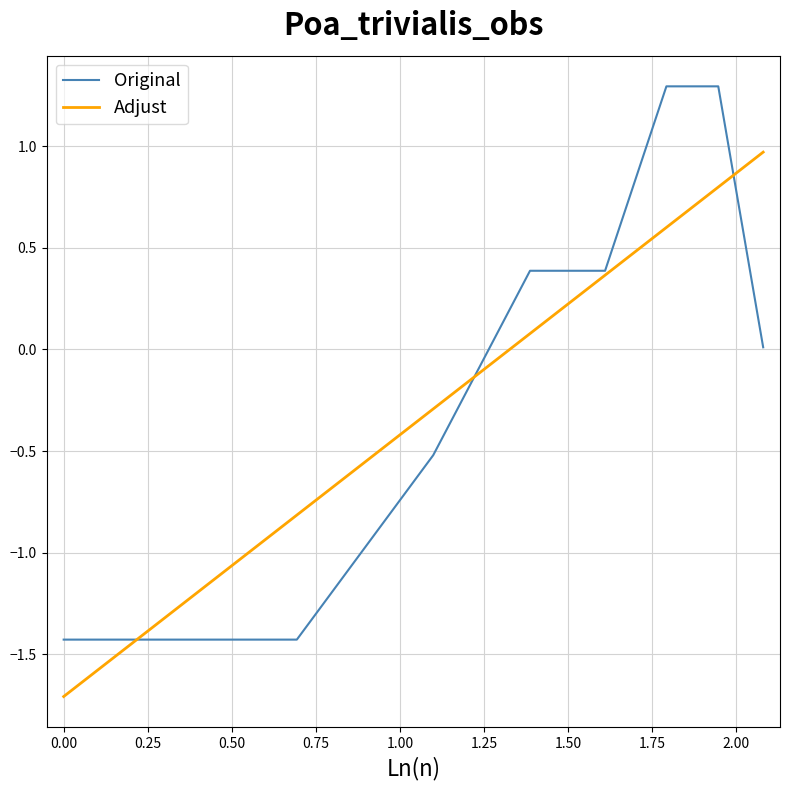

What is the greatest value displayed?

1.3